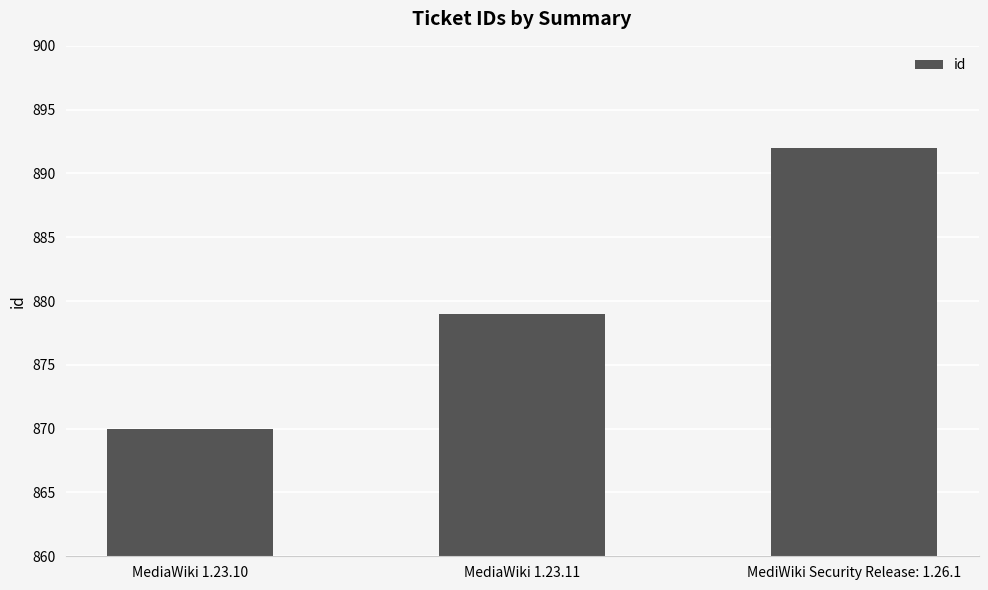

What is the change in value from MediaWiki 1.23.10 to MediWiki Security Release: 1.26.1?

+22